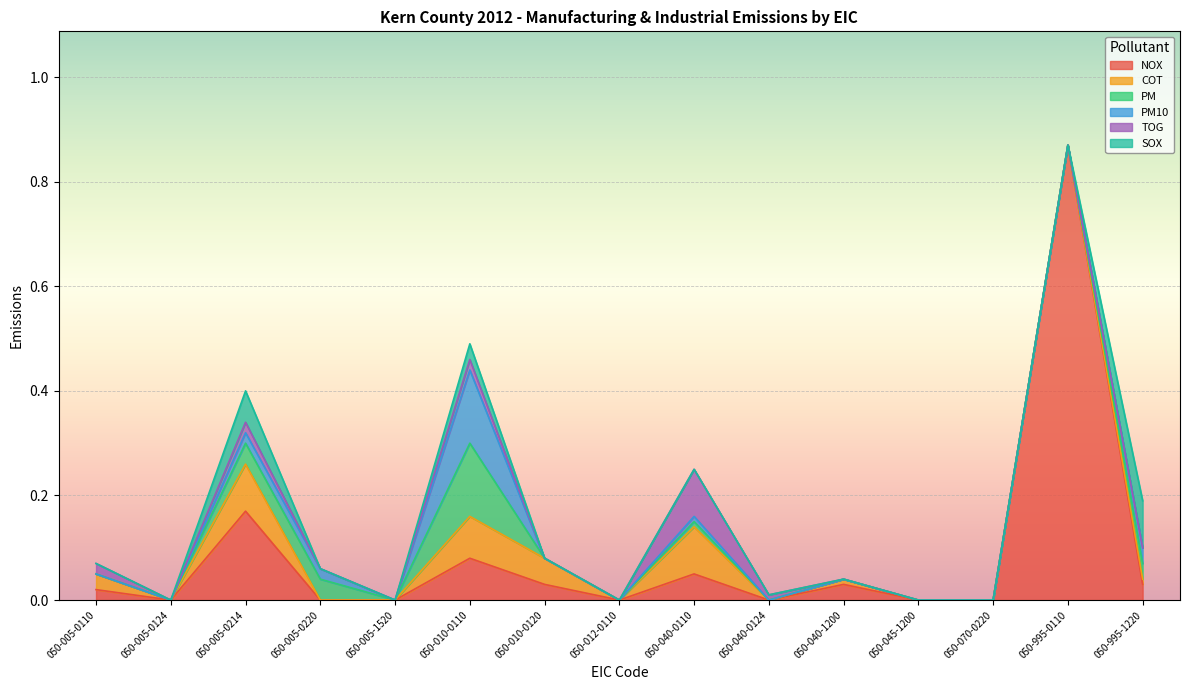

Rank the categories by PM10 value from lowest to highest.

050-005-0110, 050-005-0124, 050-005-1520, 050-010-0120, 050-012-0110, 050-040-0124, 050-040-1200, 050-045-1200, 050-070-0220, 050-995-0110, 050-040-0110, 050-005-0214, 050-005-0220, 050-995-1220, 050-010-0110